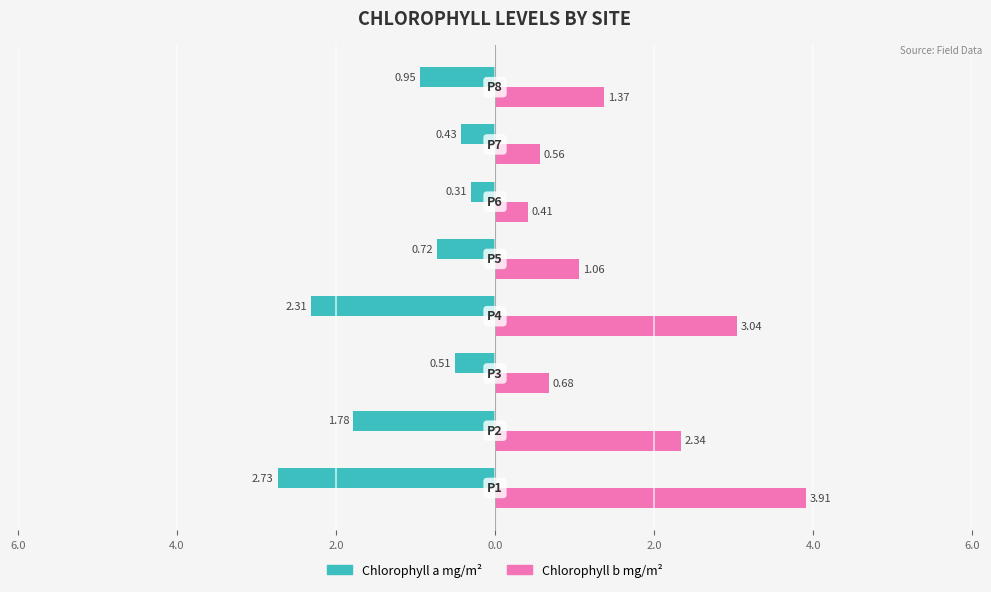

Is it true that Chlorophyll a mg/m2 equals -0.7 at 6.0?

False